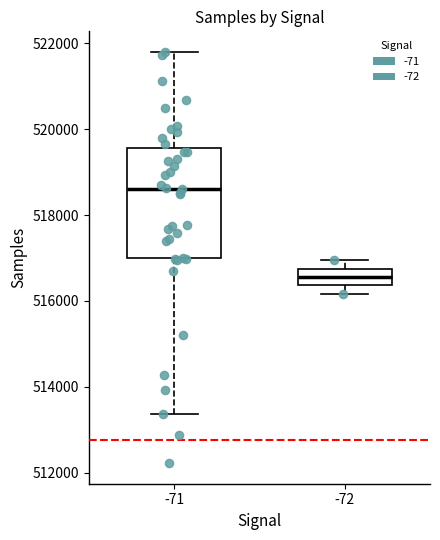

Where is the upper edge of the box at x = -72 on the y-axis? The values are not printed on the chart, so give them approximately, as read against the axis.

516800